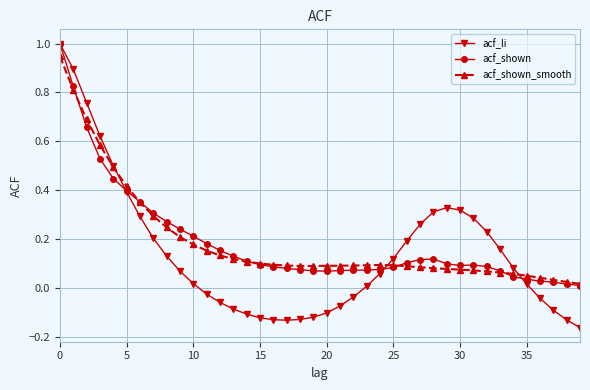

What is the maximum value for acf_li?

1.0